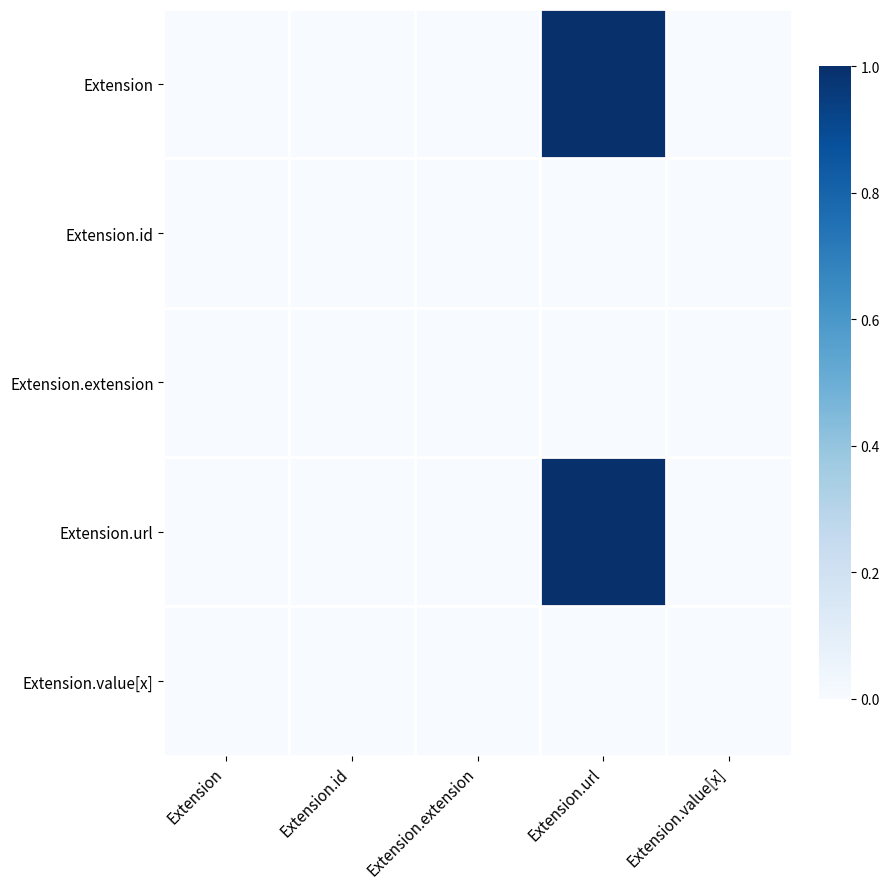

Rank the series by their maximum value, from highest to lowest.

Extension, Extension.url, Extension.id, Extension.extension, Extension.value[x]